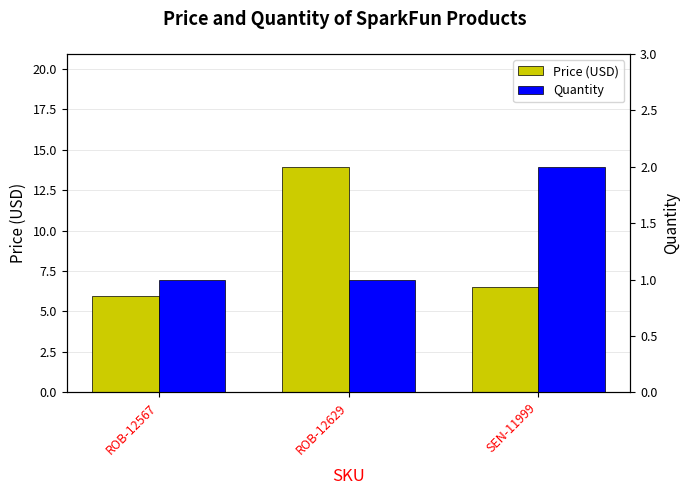

What is the difference between the highest and lowest values at ROB-12629?

12.9